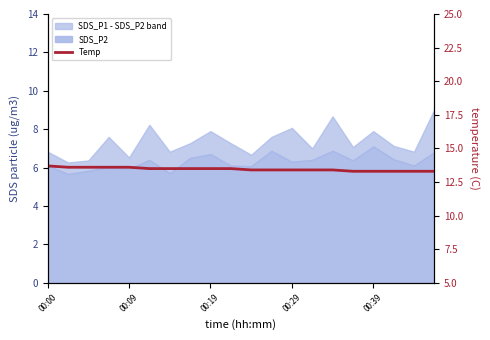

True or false: the data shows 13.4 at 13.

True